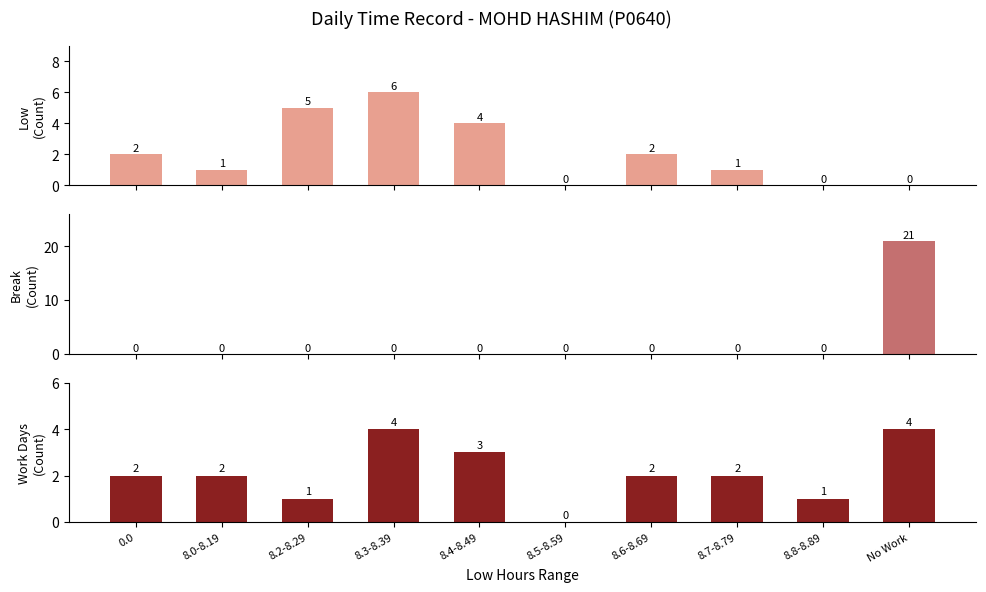

Reading left to right, extract all data points from this chart.

Low (Count): 2	1	5	6	4	0	2	1	0	0
Break Total (Count): 0	0	0	0	0	0	0	0	0	21
Work Days (Count): 2	2	1	4	3	0	2	2	1	4